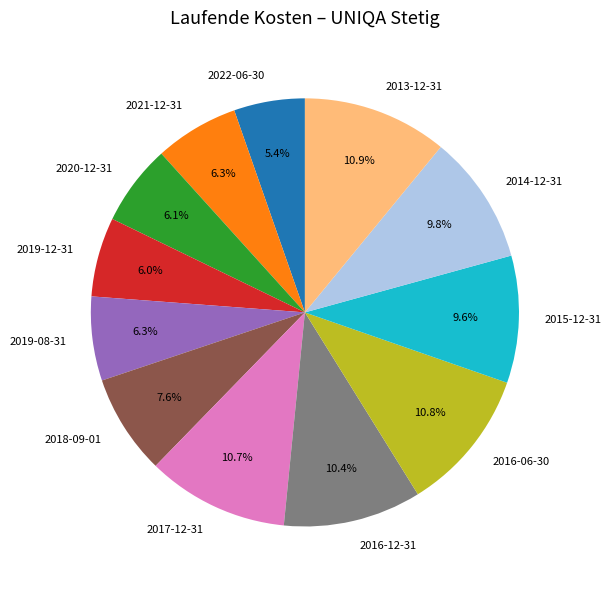

Is there a majority slice in this chart?

No